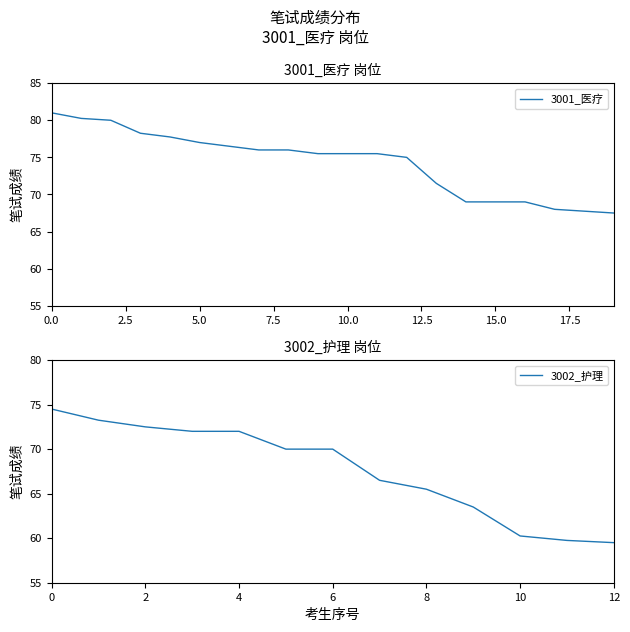

The value of 3002_护理 at 10 is 25.4. True or false?

False